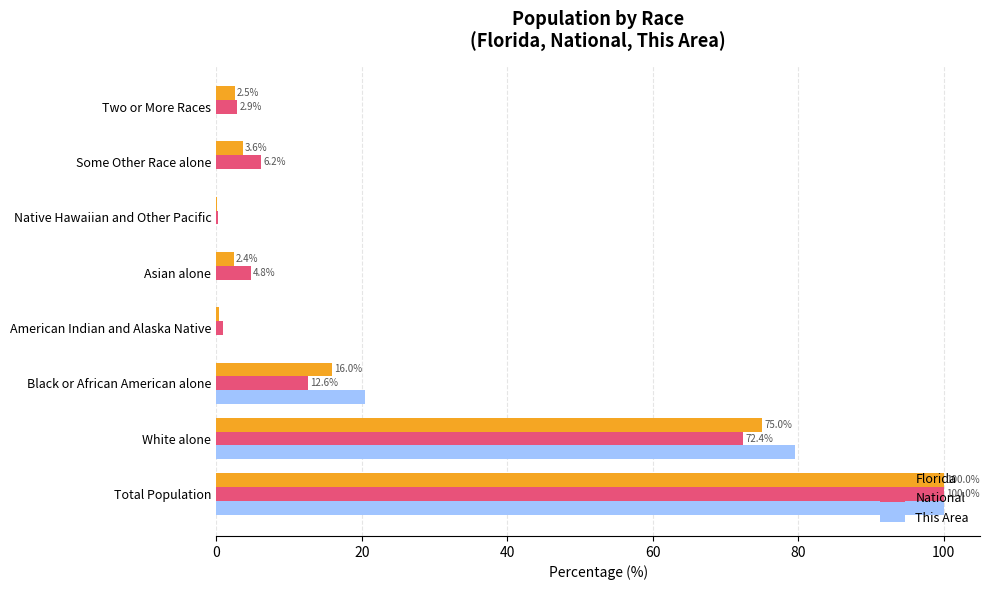

Is it true that This Area equals 20.5 at Black or African American alone?

True